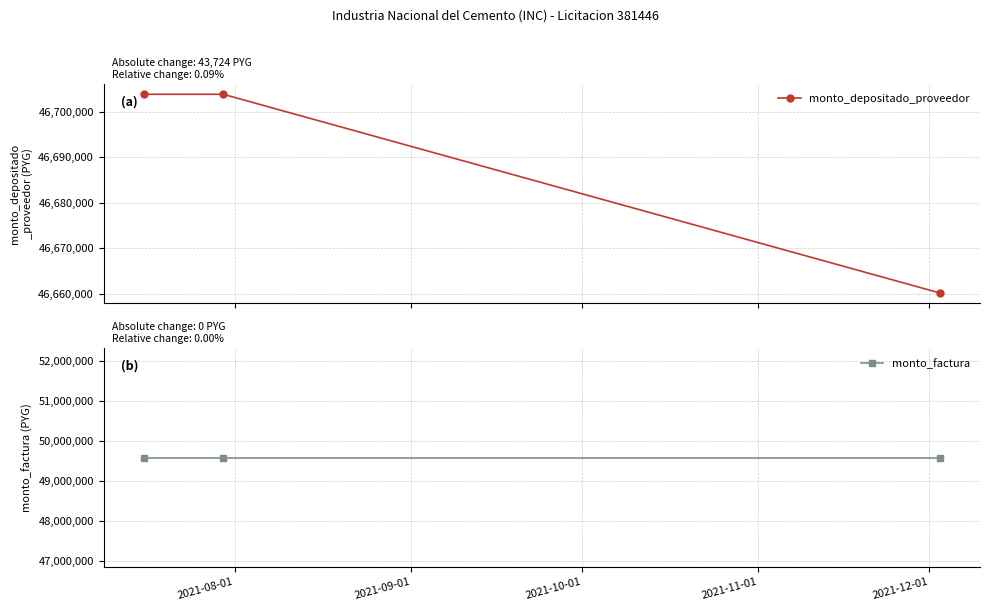

What is the lowest value of the monto_depositado_proveedor series?

46660169